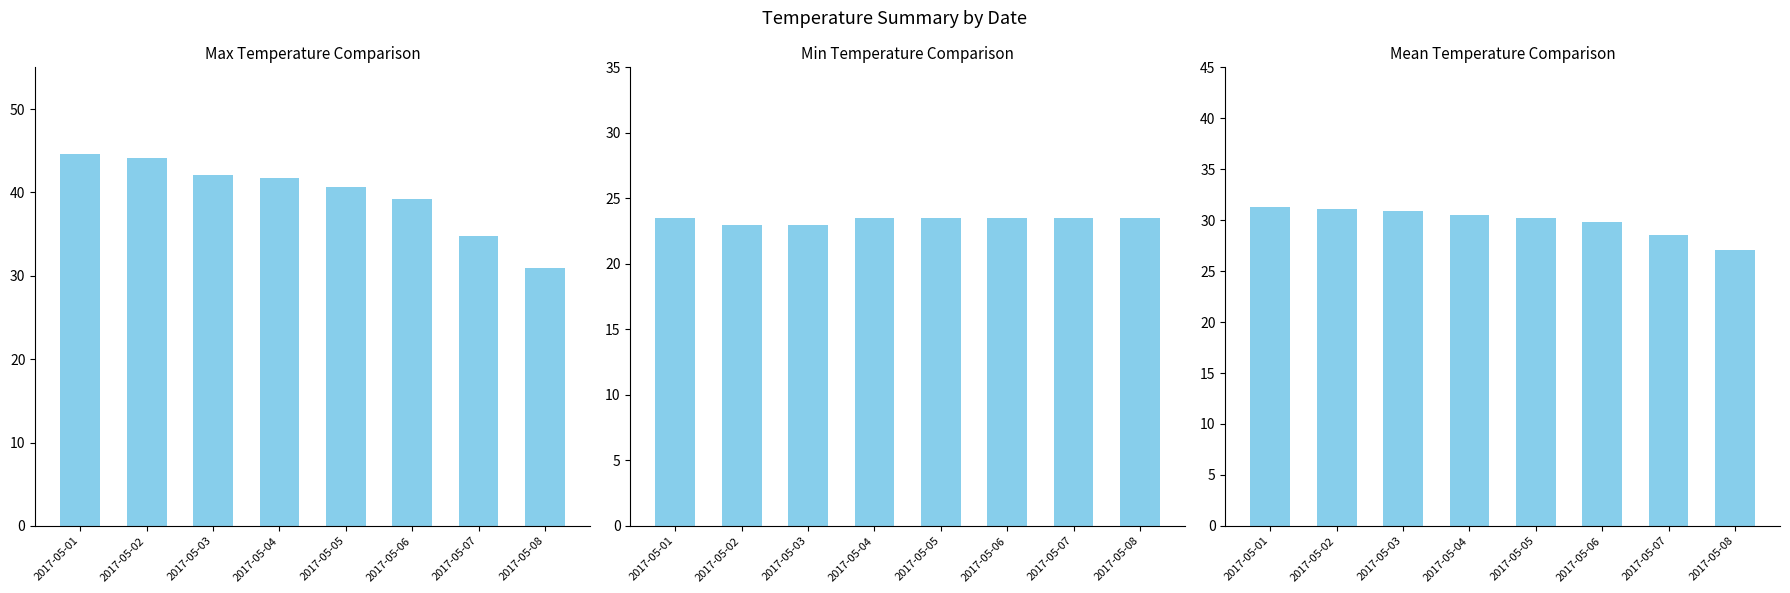

What are all the series names shown in the legend?

Max Temp, Min Temp, Mean Temp